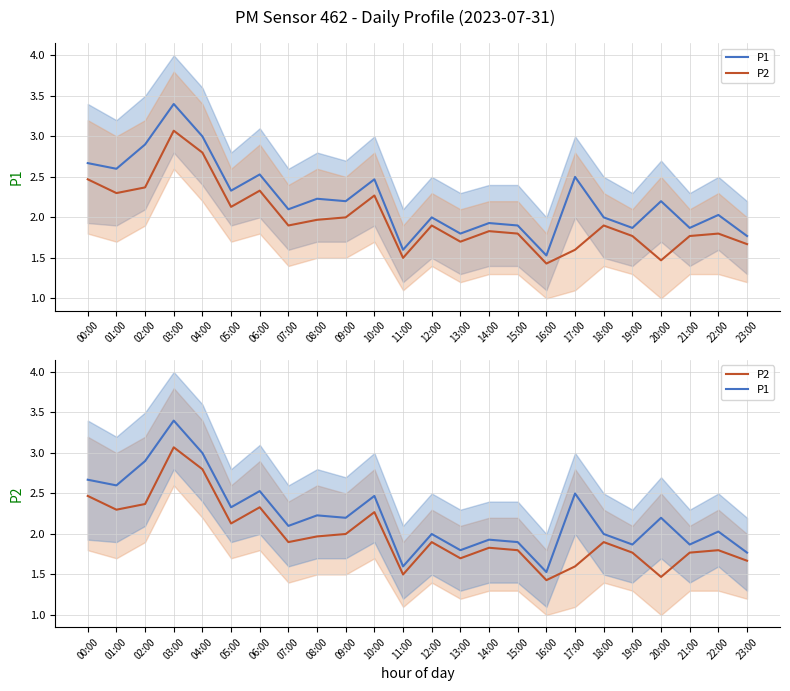

Rank the series at 17:00 from lowest to highest value.

P2, P1